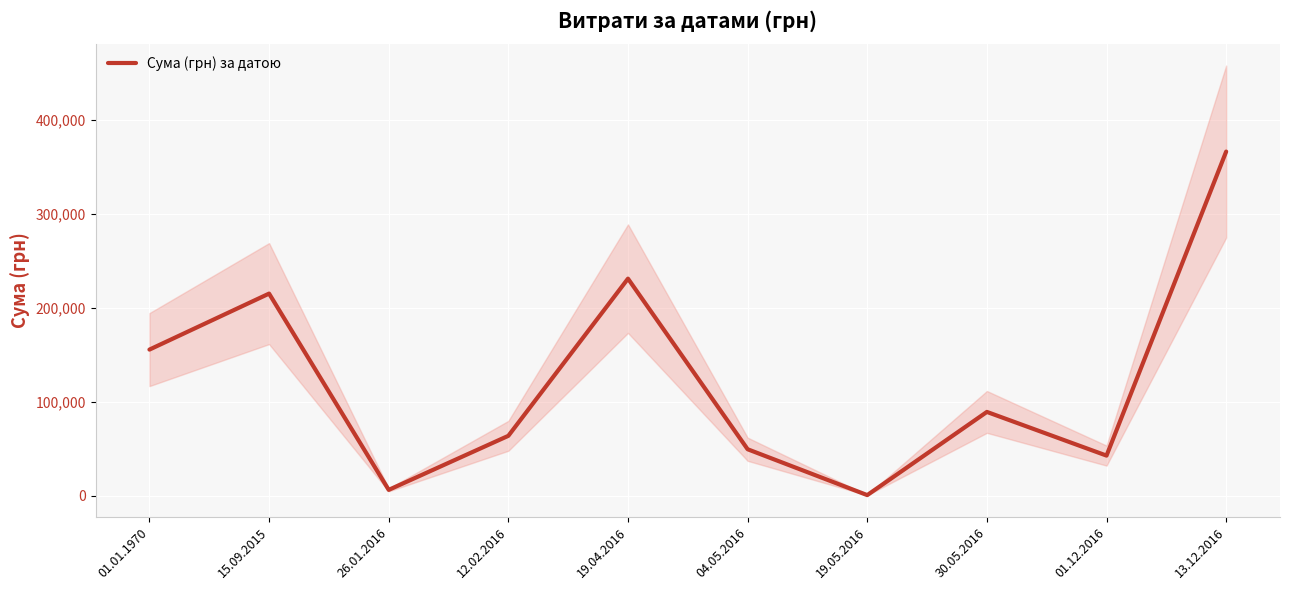

How many distinct data groups are displayed?

1